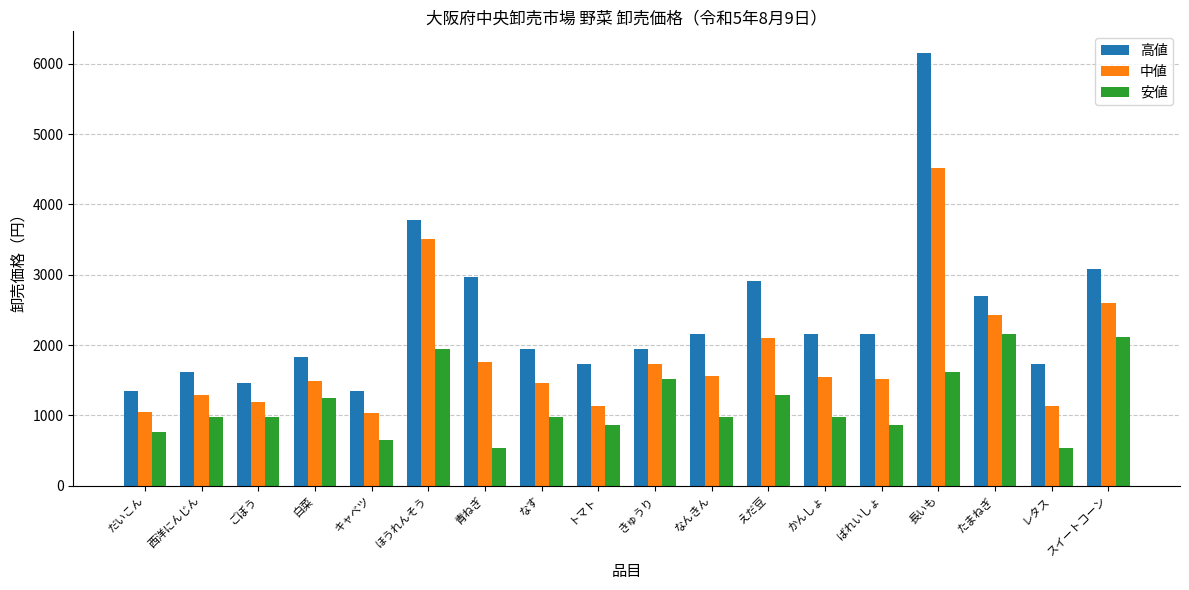

The 中値 series shows 1032 at かんしょ. True or false?

False